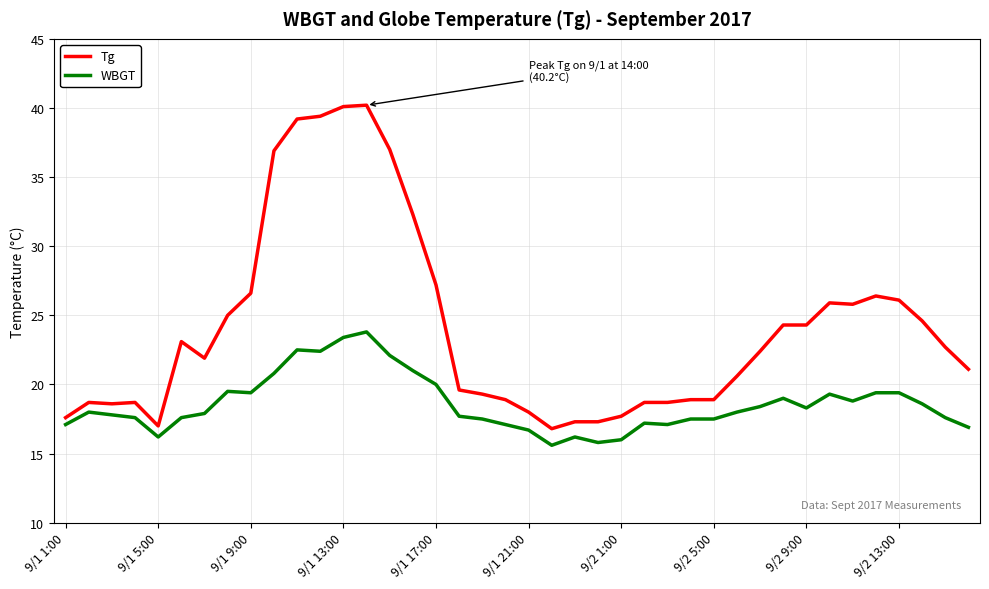

True or false: Tg and WBGT cross at least once.

False